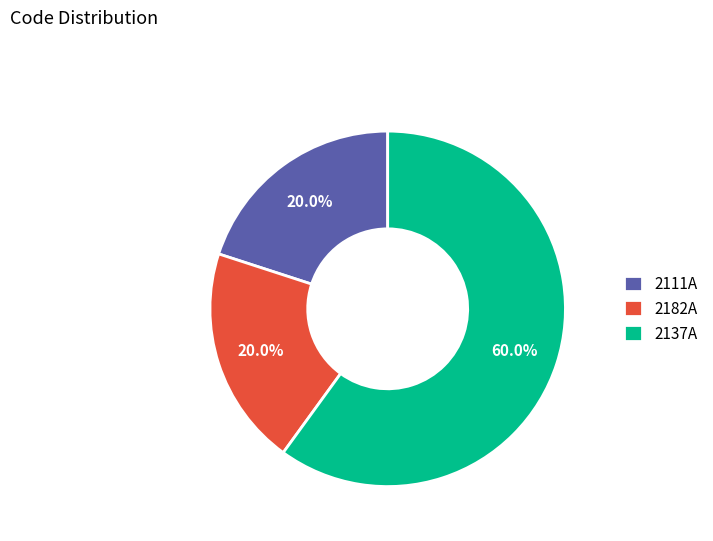

Which slice is the largest?

2137A